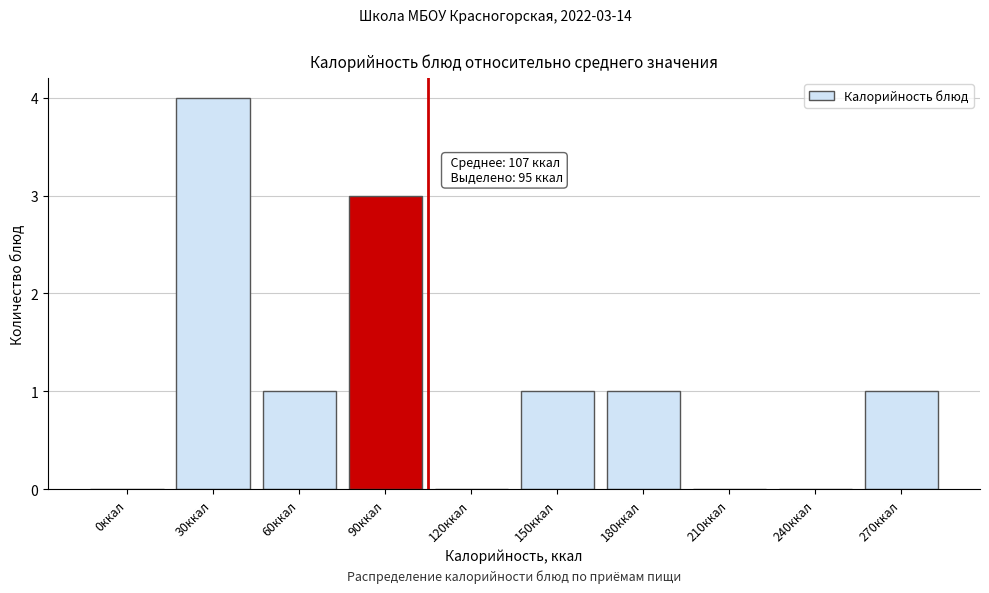

Reading left to right, list all the values displayed in this chart.

0ккал=0	30ккал=4	60ккал=1	90ккал=3	120ккал=0	150ккал=1	180ккал=1	210ккал=0	240ккал=0	270ккал=1